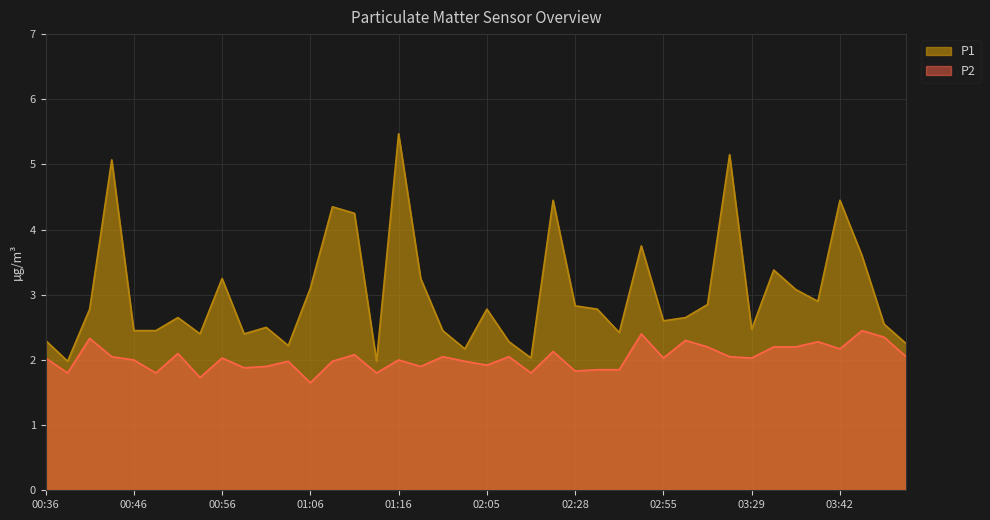

True or false: P1 and P2 intersect in this chart.

False